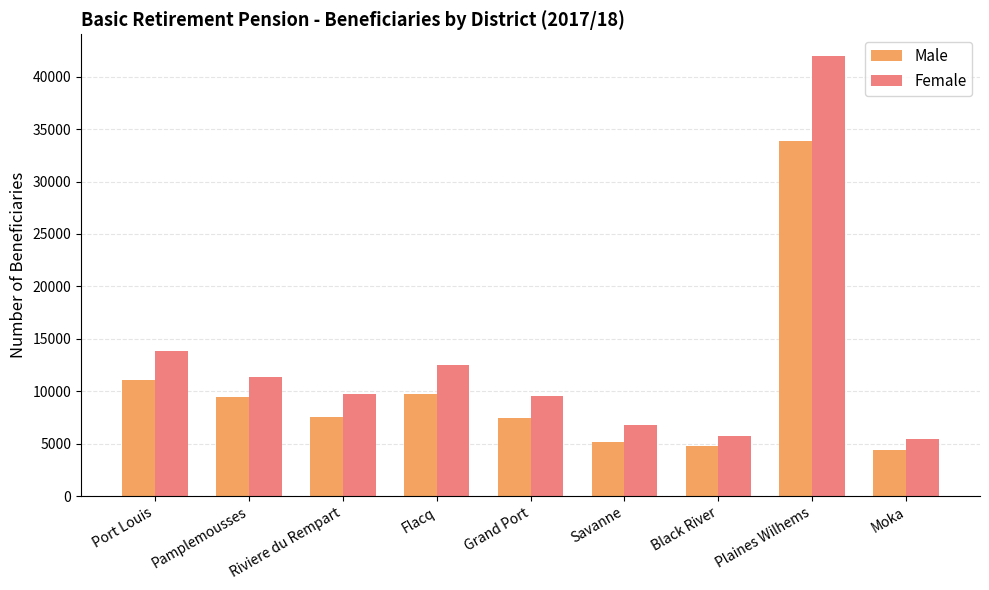

The value of Male at Port Louis is 16601. True or false?

False